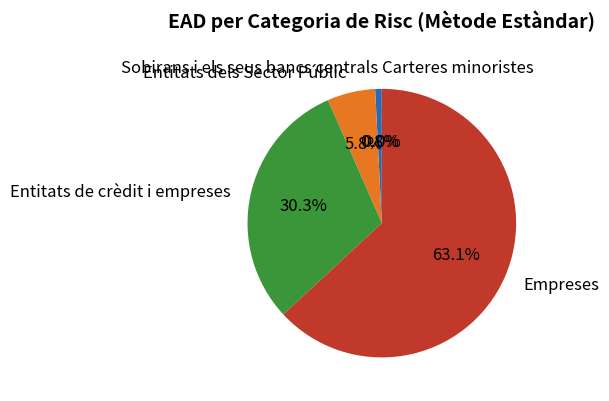

What is the ratio of the value at Entitats de crèdit i empreses to the value at Empreses?

0.5